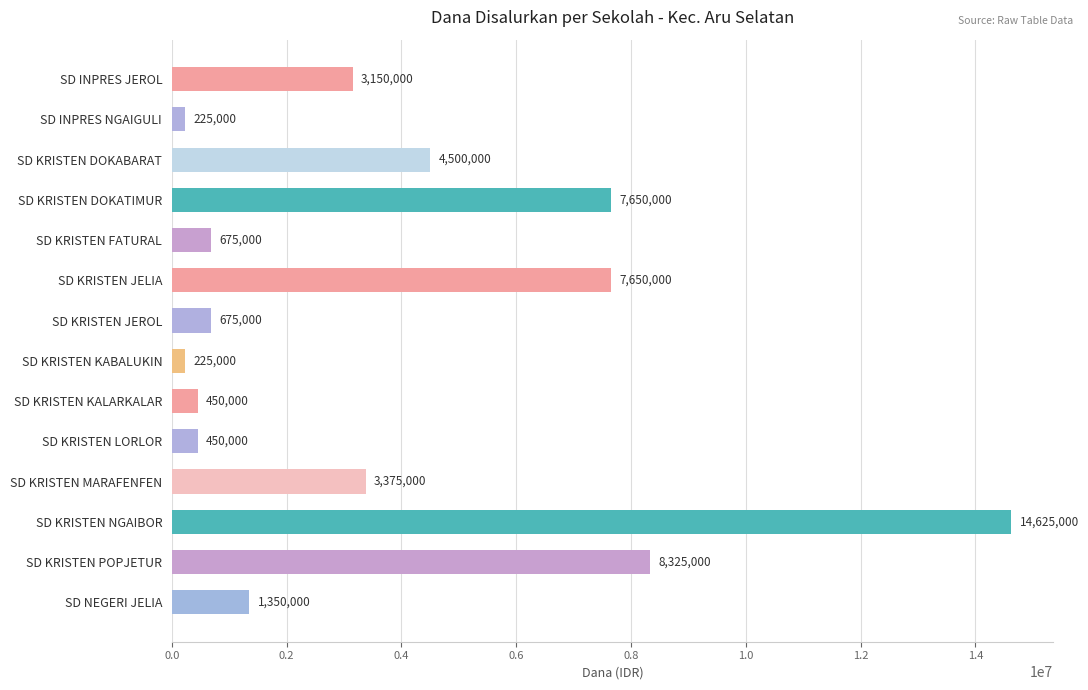

Is it true that the value at SD KRISTEN KABALUKIN is 225000?

True